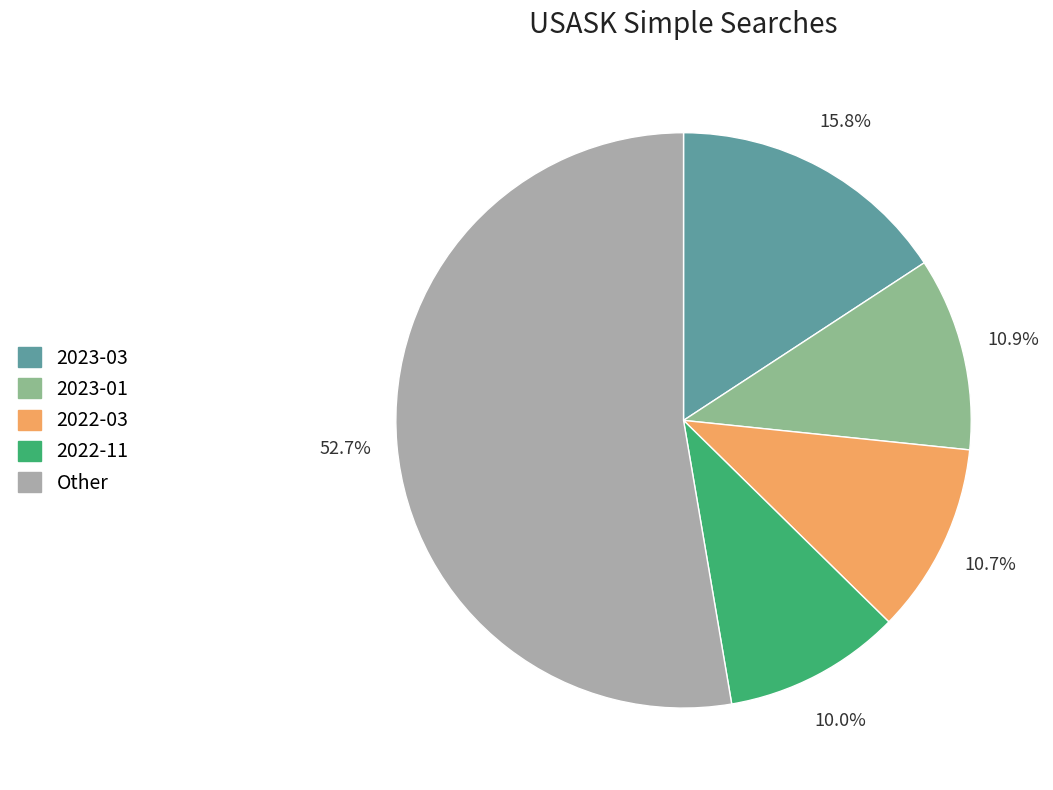

Which slice is the smallest?

2022-11